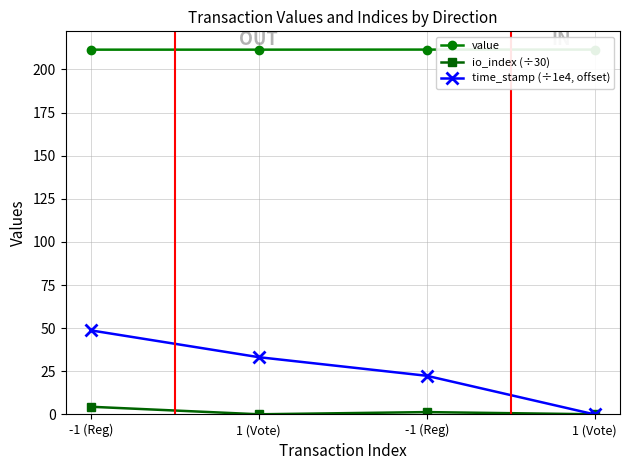

Between 1 (Vote) and 1 (Vote), which is larger?

1 (Vote)